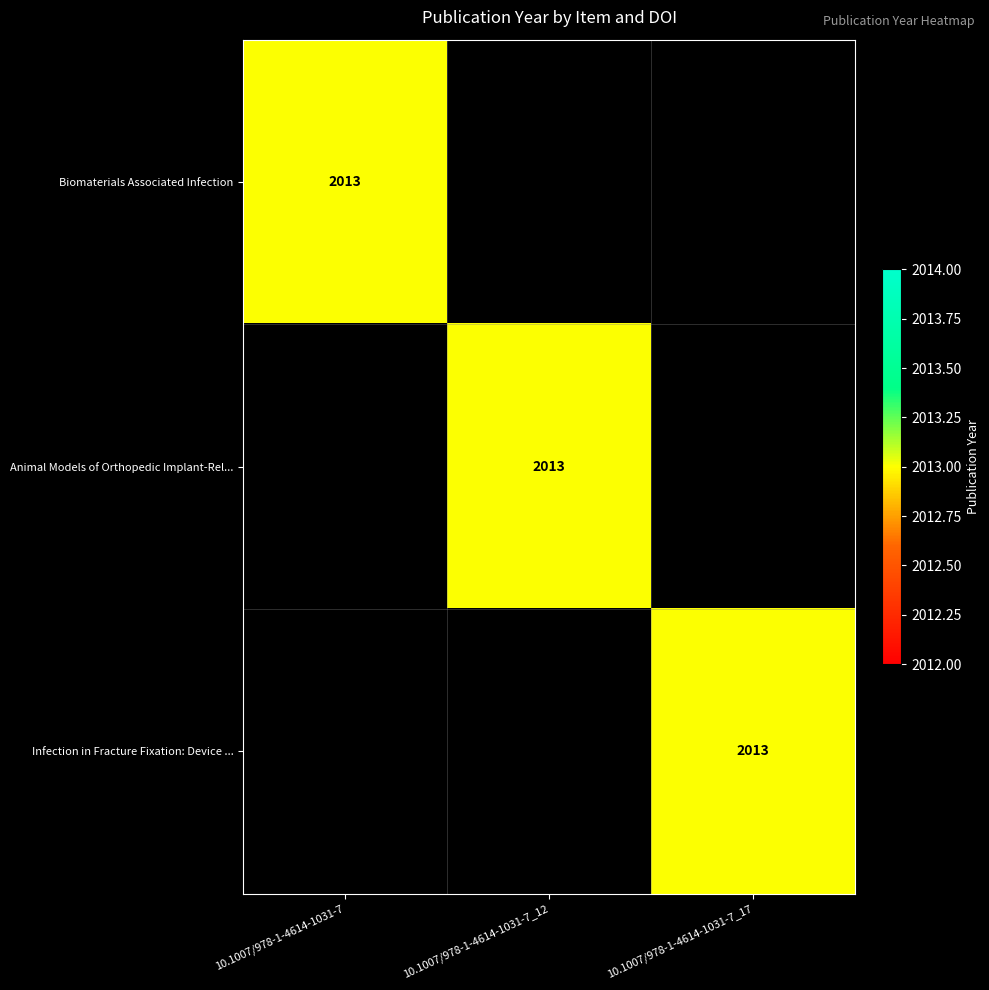

True or false: Animal Models of Orthopedic Implant-Rel... has a value of 1206 at 10.1007/978-1-4614-1031-7_12.

False